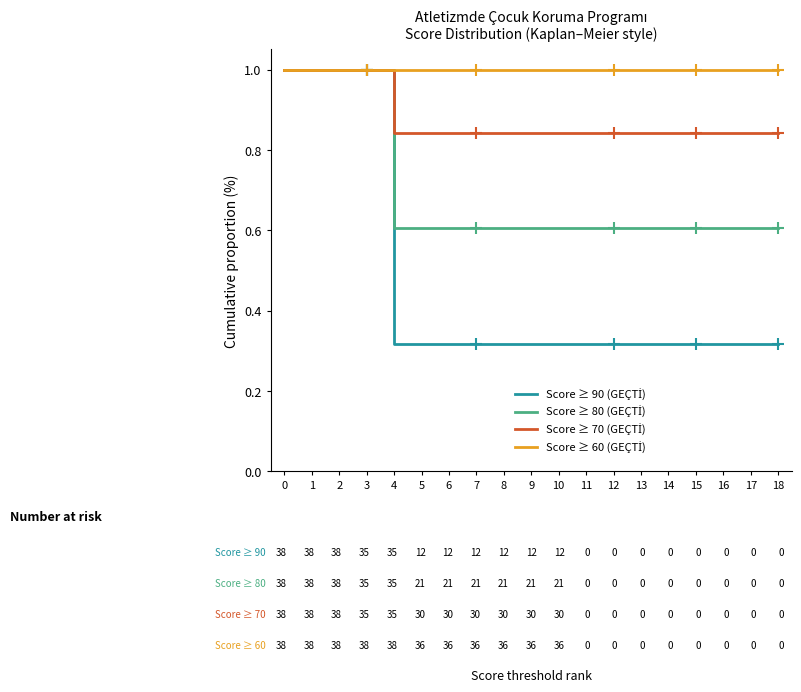

Is it true that Score ≥ 90 (GEÇTİ) equals 1.0 at 3?

True